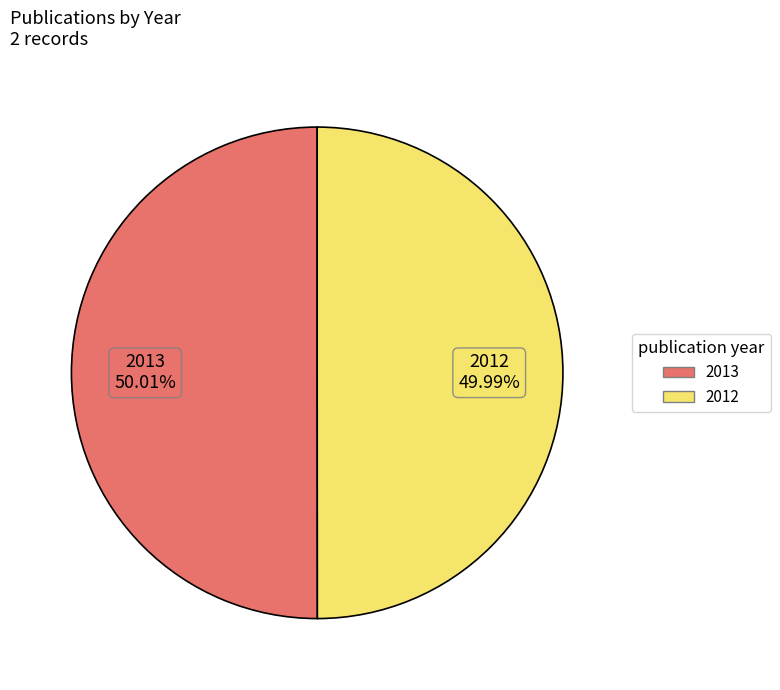

How much of the chart is everything except 2013?

50.0%